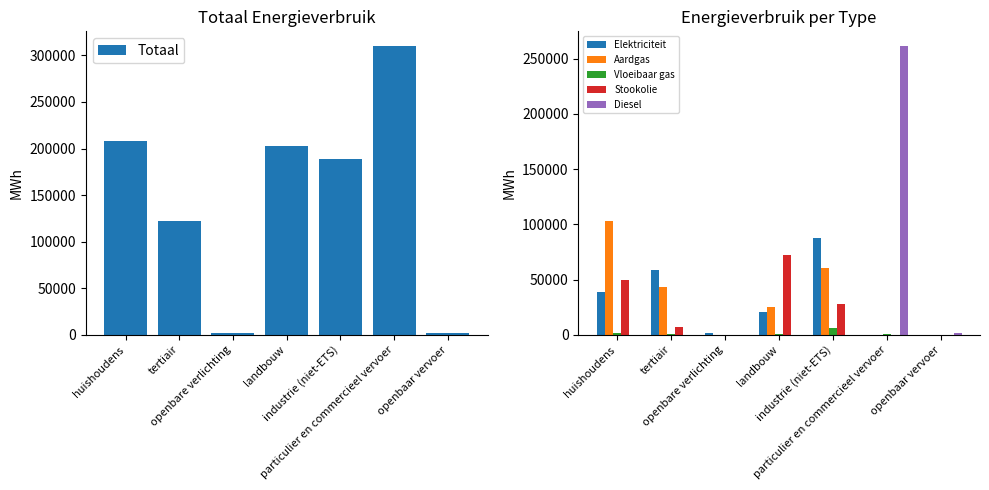

The Elektriciteit series shows 1439.4 at openbare verlichting. True or false?

True